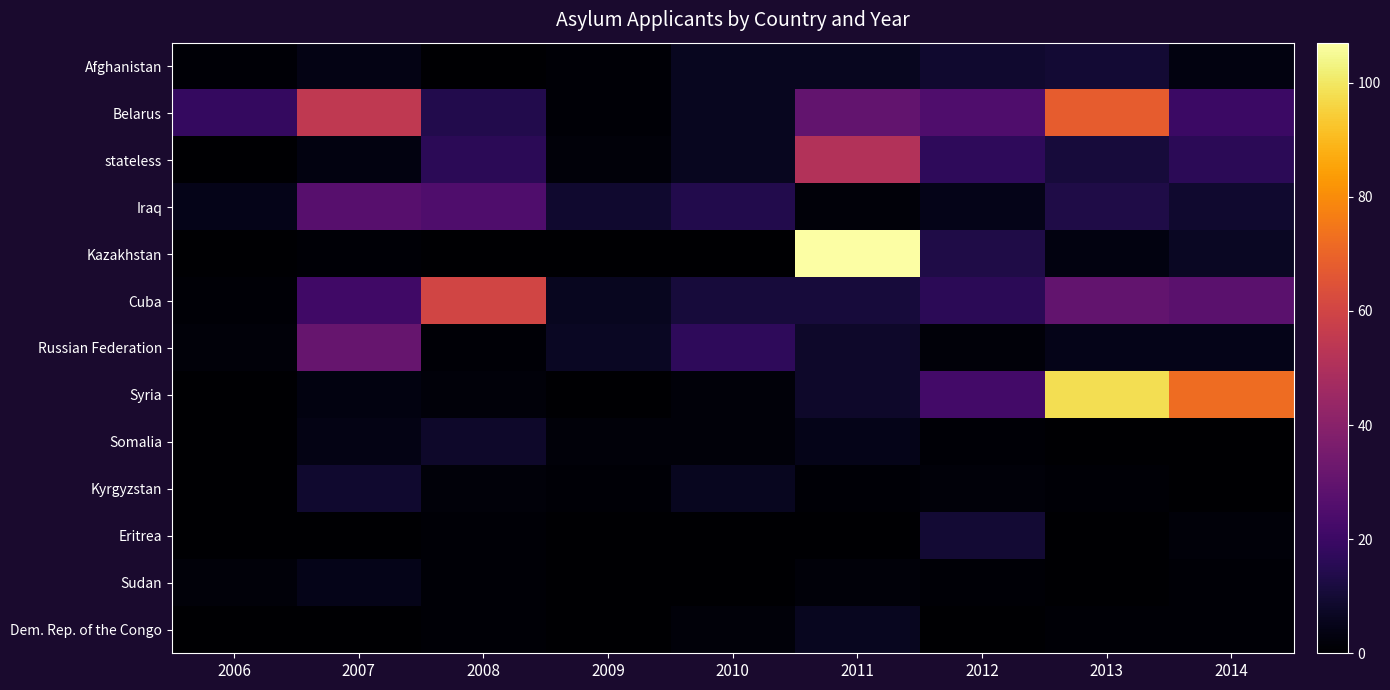

What is the maximum value shown in the chart?

107